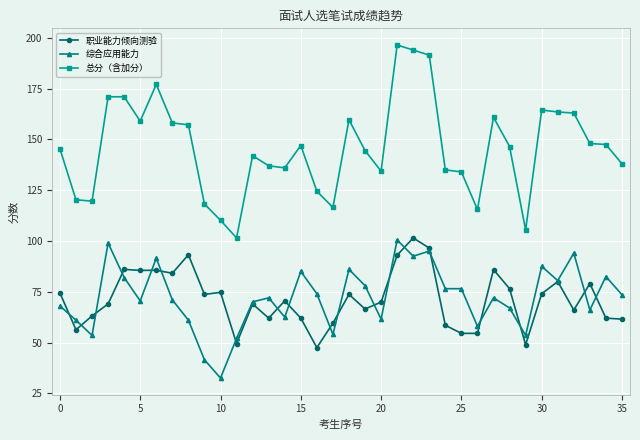

True or false: 综合应用能力 has more than 2 interior local peaks.

True